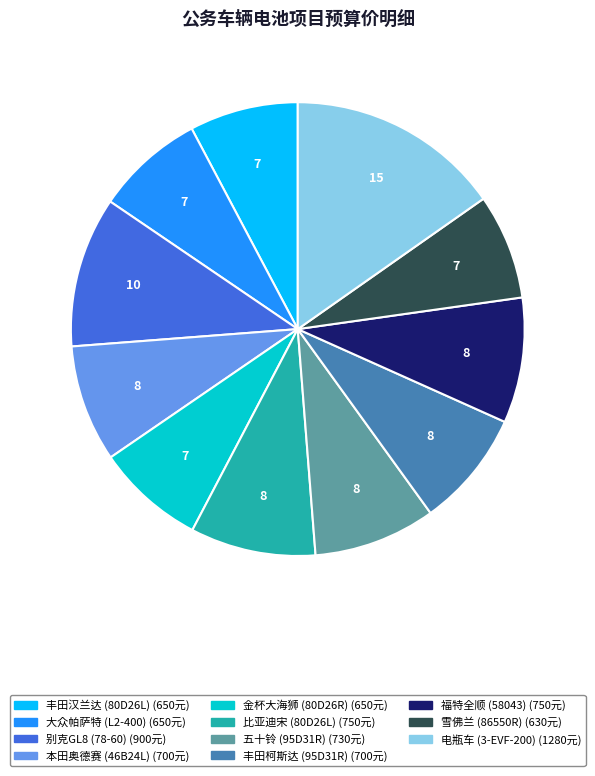

What is the ratio of the value at 五十铃 (95D31R) to the value at 雪佛兰 (86550R)?

1.2